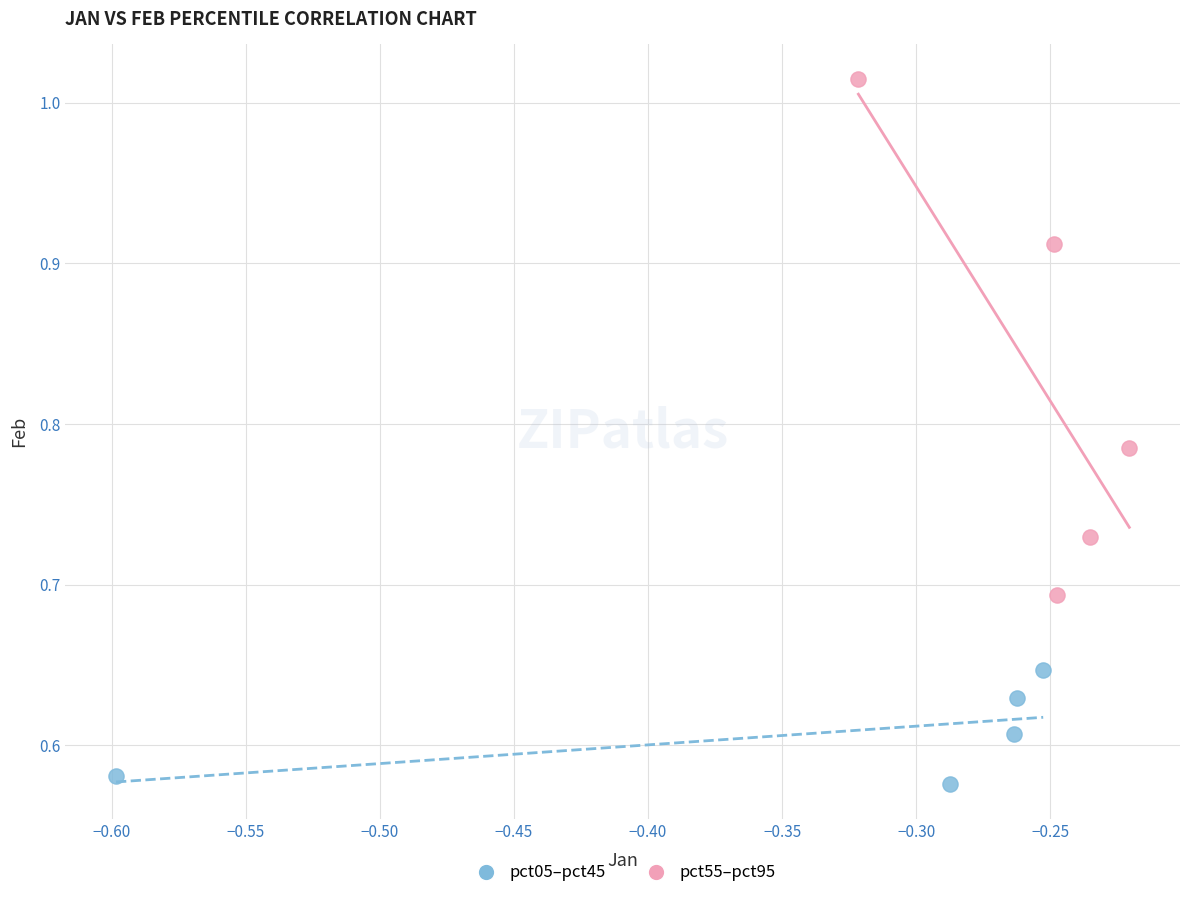

What are all the series names shown in the legend?

pct05–pct45, pct55–pct95